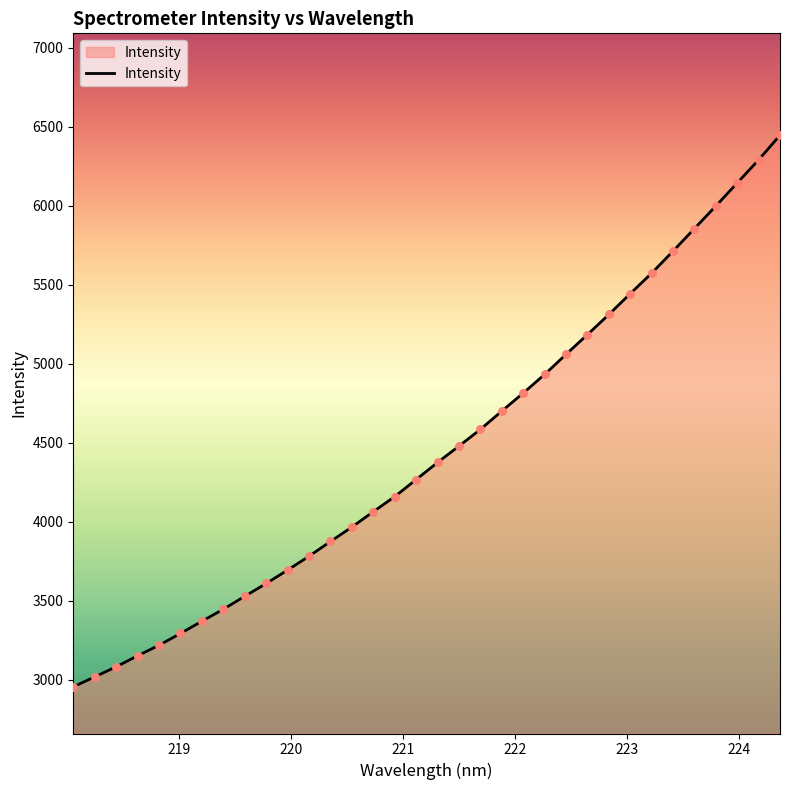

What is the maximum value shown in the chart?

6446.6